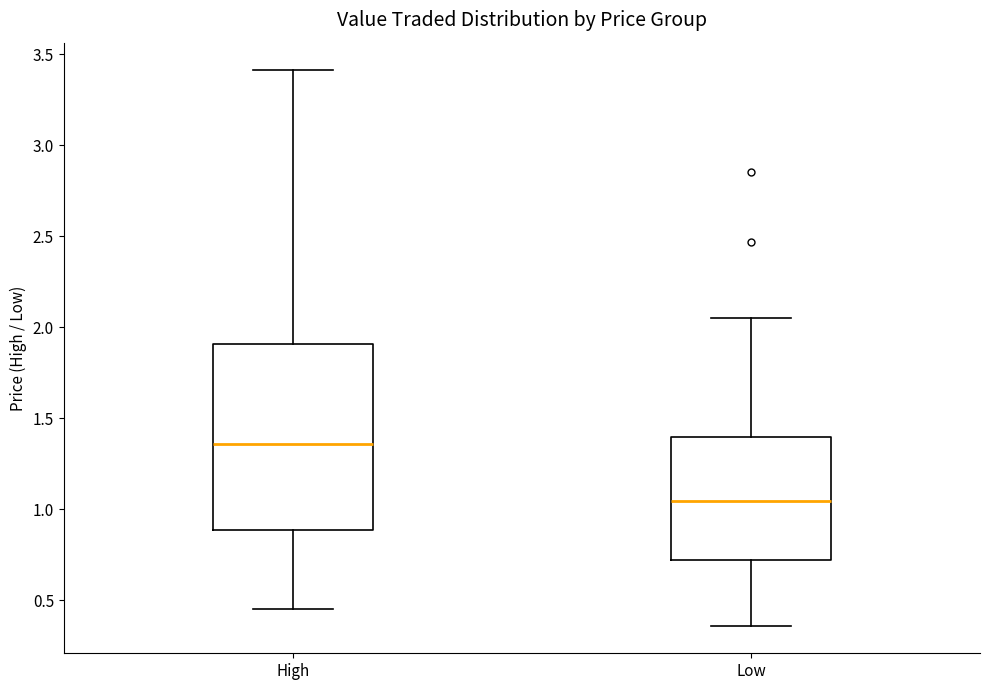

Reading left to right, transcribe this box plot: for each box, give where its median line is, the range the box spans, and where its two whiskers end, as read against the y-axis. The values are not printed on the chart, so give them approximately, as read against the axis.

High: median 1.35, box 0.90 to 1.90, whiskers 0.45 to 3.40
Low: median 1.05, box 0.70 to 1.40, whiskers 0.35 to 2.05